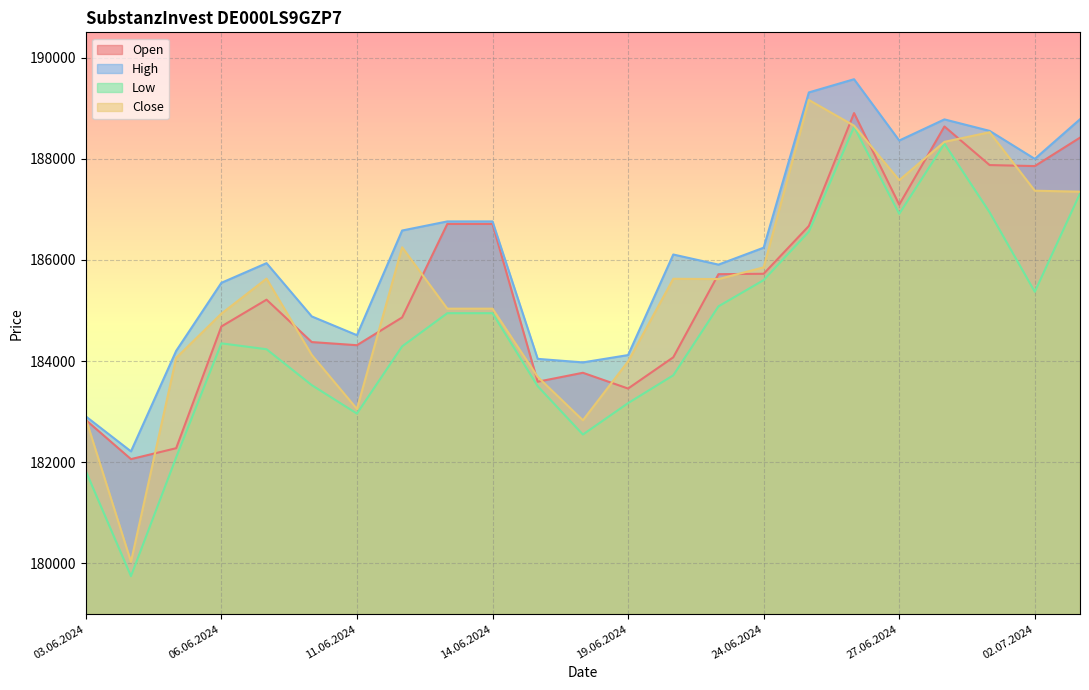

The Close series shows 187350 at 03.07.2024. True or false?

True